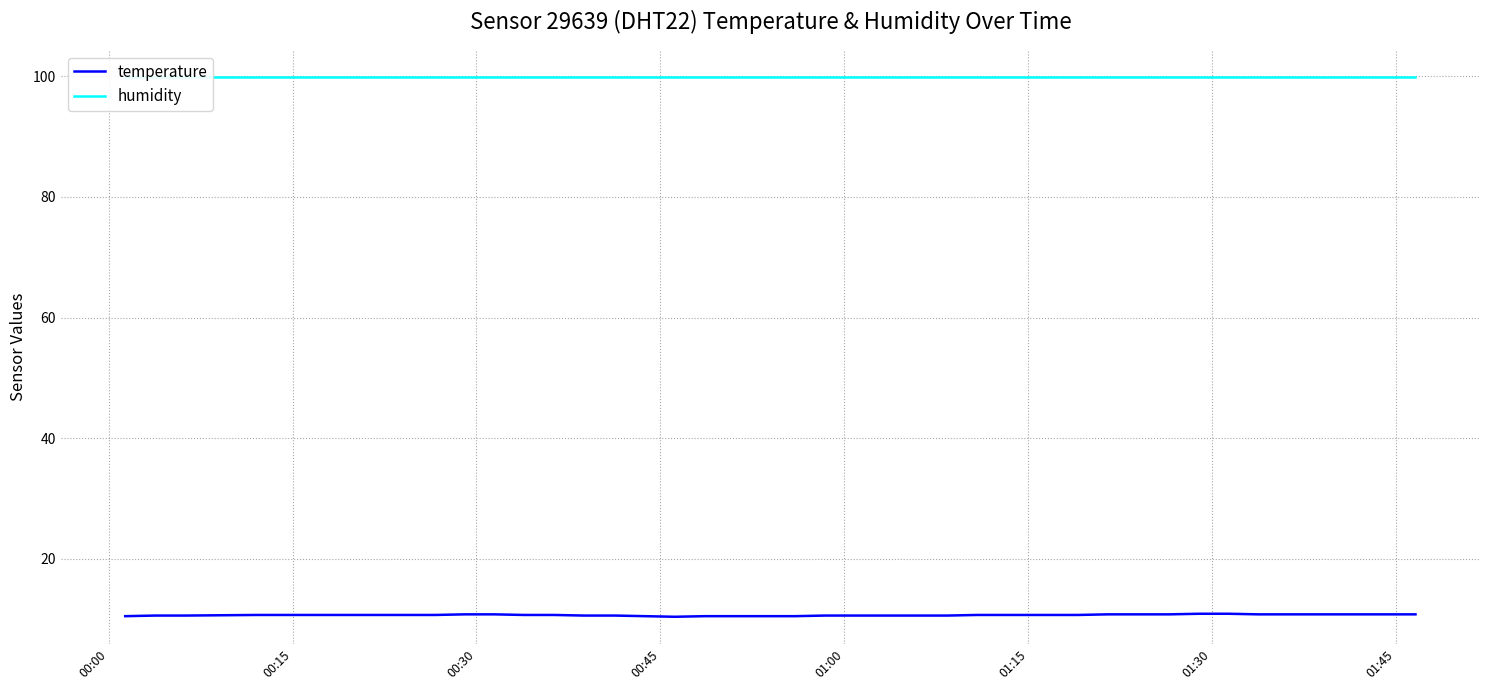

True or false: temperature and humidity intersect in this chart.

False